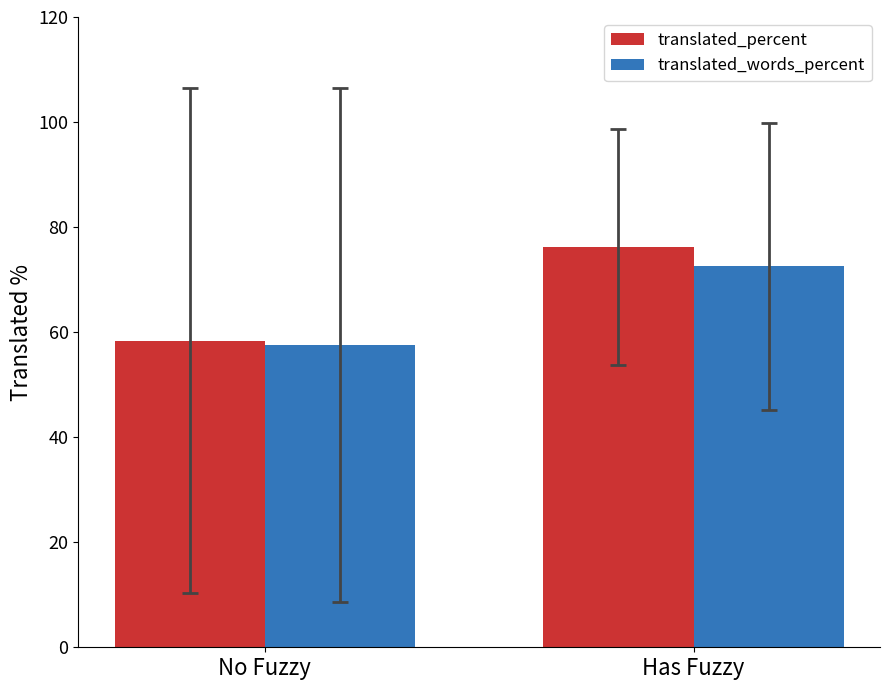

The translated_words_percent series shows 72.5 at Has Fuzzy. True or false?

True